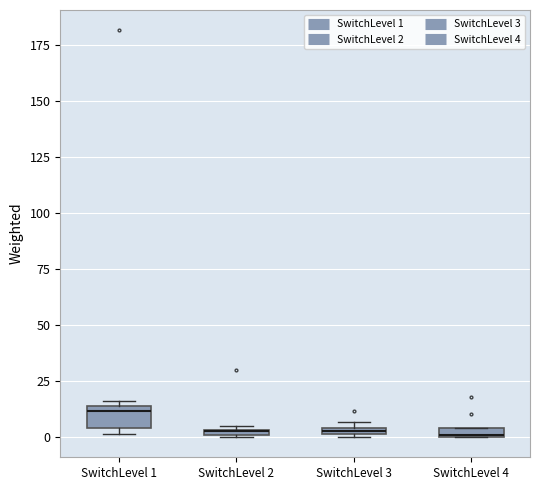

Where is the lower edge of the box for SwitchLevel 4 on the y-axis? The values are not printed on the chart, so give them approximately, as read against the axis.

0